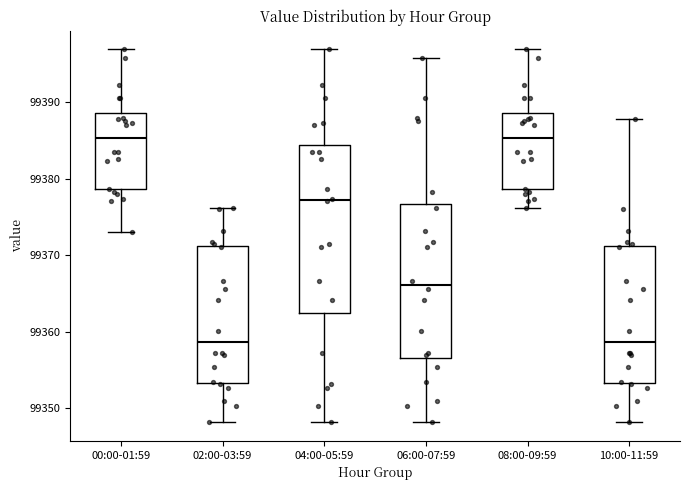

Reading left to right, transcribe this box plot: for each box, give where its median line is, the range the box spans, and where its two whiskers end, as read against the y-axis. The values are not printed on the chart, so give them approximately, as read against the axis.

00:00-01:59: median 99385, box 99379 to 99389, whiskers 99373 to 99397
02:00-03:59: median 99359, box 99353 to 99371, whiskers 99348 to 99376
04:00-05:59: median 99377, box 99362 to 99384, whiskers 99348 to 99397
06:00-07:59: median 99366, box 99357 to 99377, whiskers 99348 to 99396
08:00-09:59: median 99385, box 99379 to 99389, whiskers 99376 to 99397
10:00-11:59: median 99359, box 99353 to 99371, whiskers 99348 to 99388